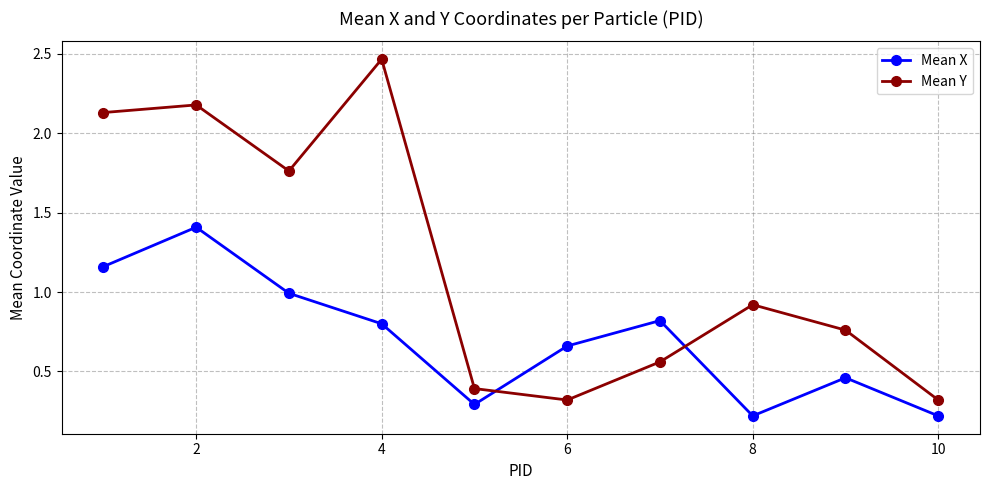

What is the difference between the second highest and minimum values in the Mean Y series?

1.9